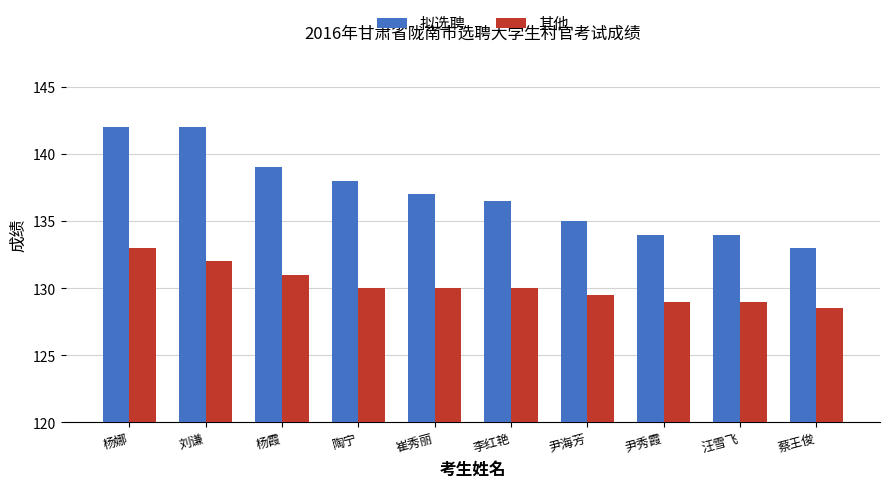

What are all the series names shown in the legend?

拟选聘, 其他